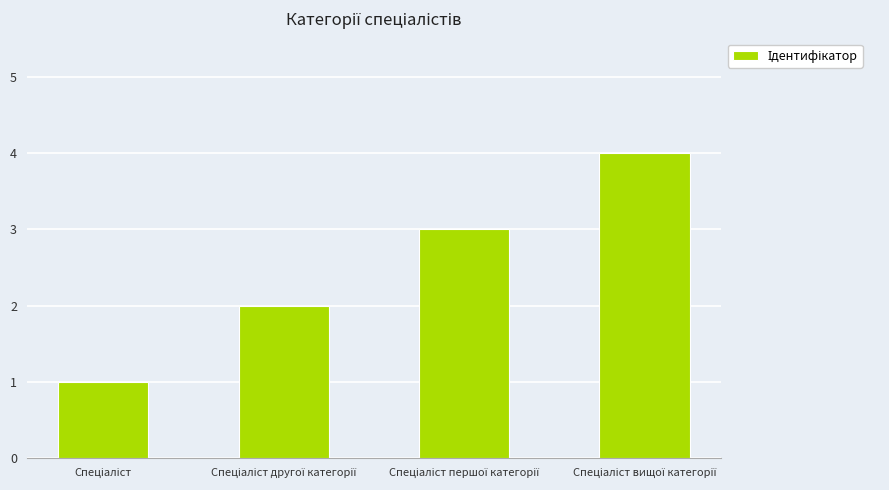

What is the greatest value displayed?

4